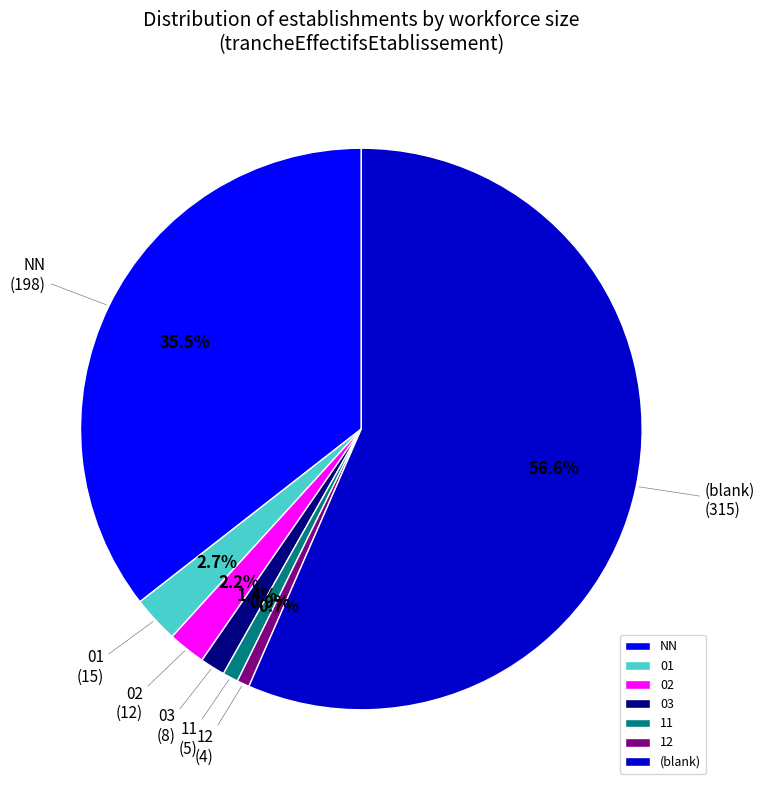

What portion of the pie excludes (blank)?

43.4%